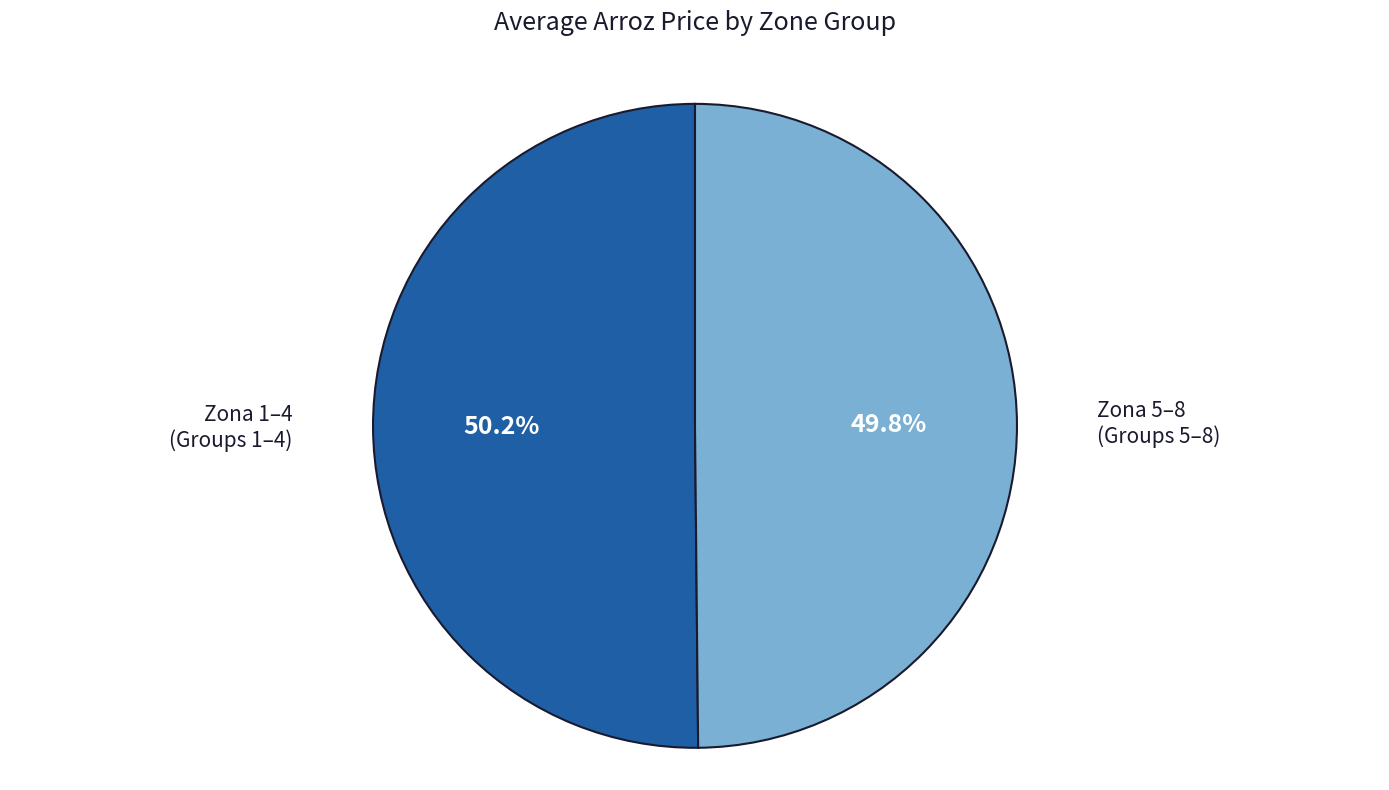

Is there any slice that represents more than half of the pie?

Yes